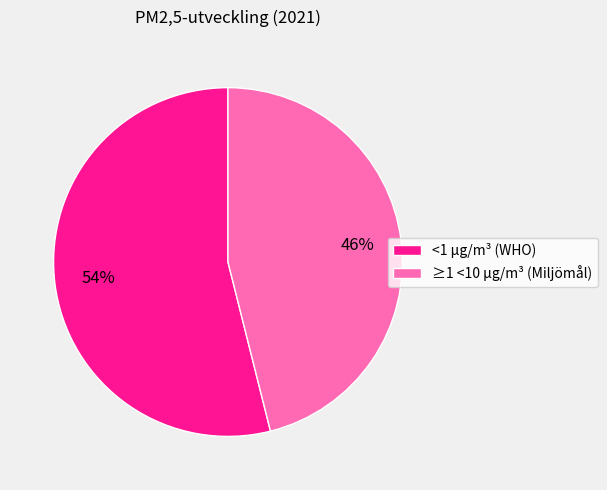

To the nearest percent, what percentage of the pie is ≥1 <10 µg/m³ (Miljömål)?

46%